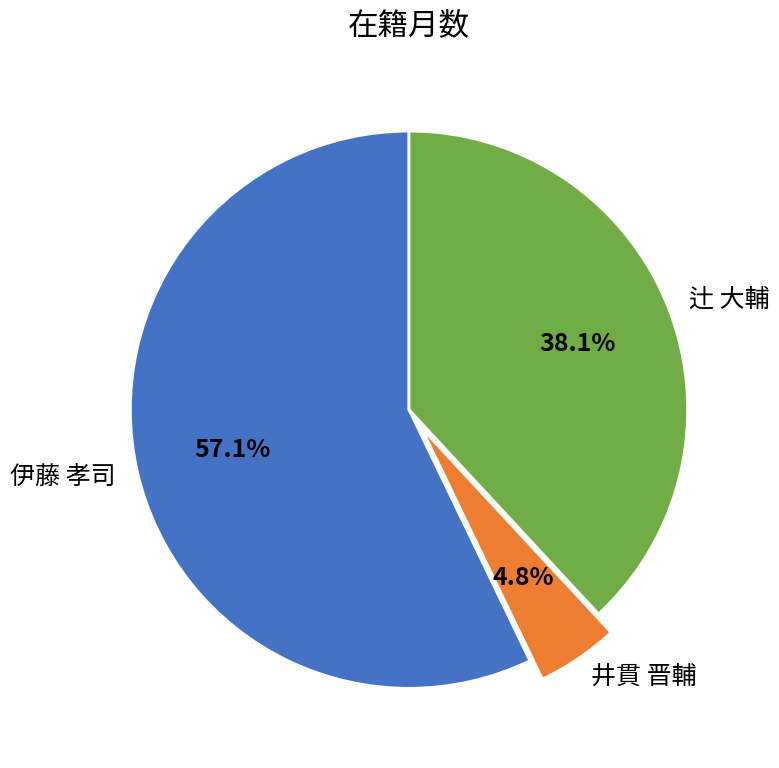

To the nearest percent, what is the difference between the largest and smallest slice percentages?

52%